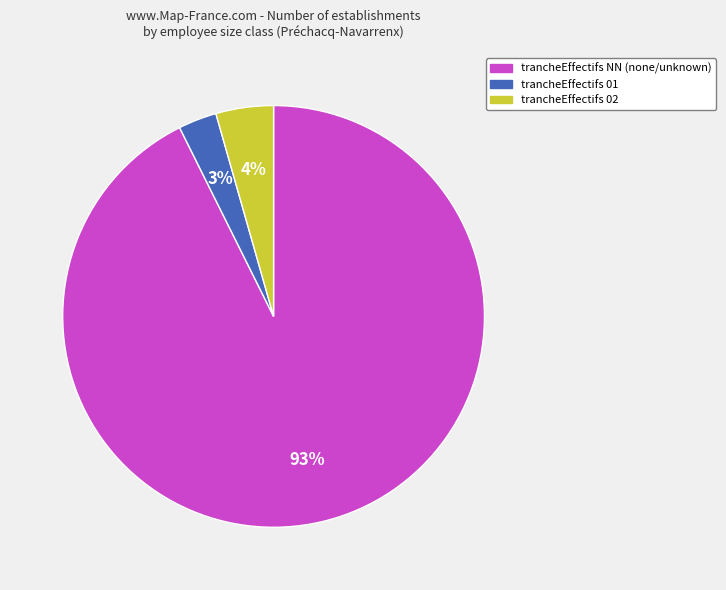

Count the number of slices in the pie.

3